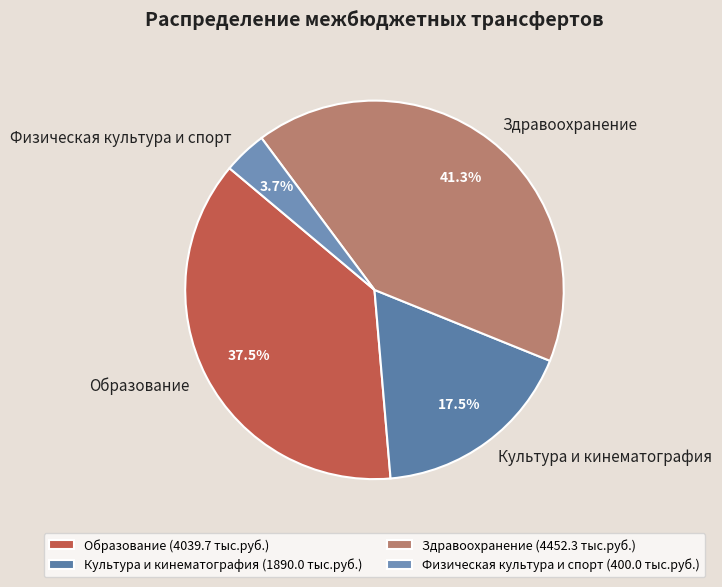

What is the ratio of the value at Физическая культура и спорт to the value at Культура и кинематография?

0.2